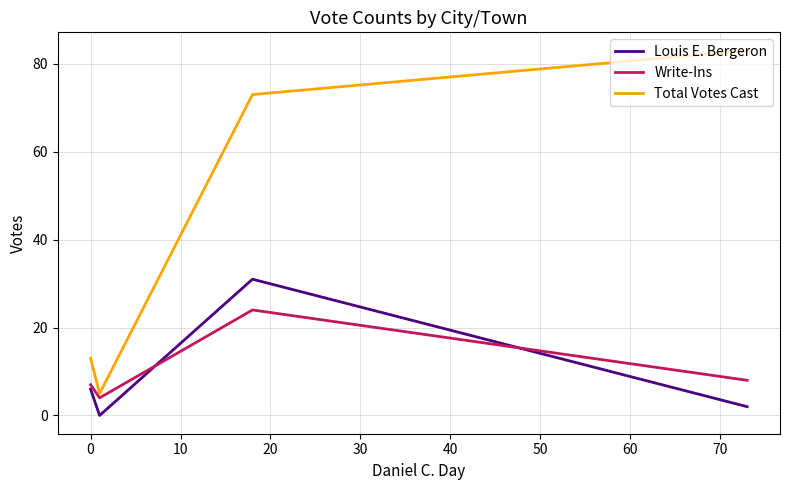

What is the highest value of the Write-Ins series?

24